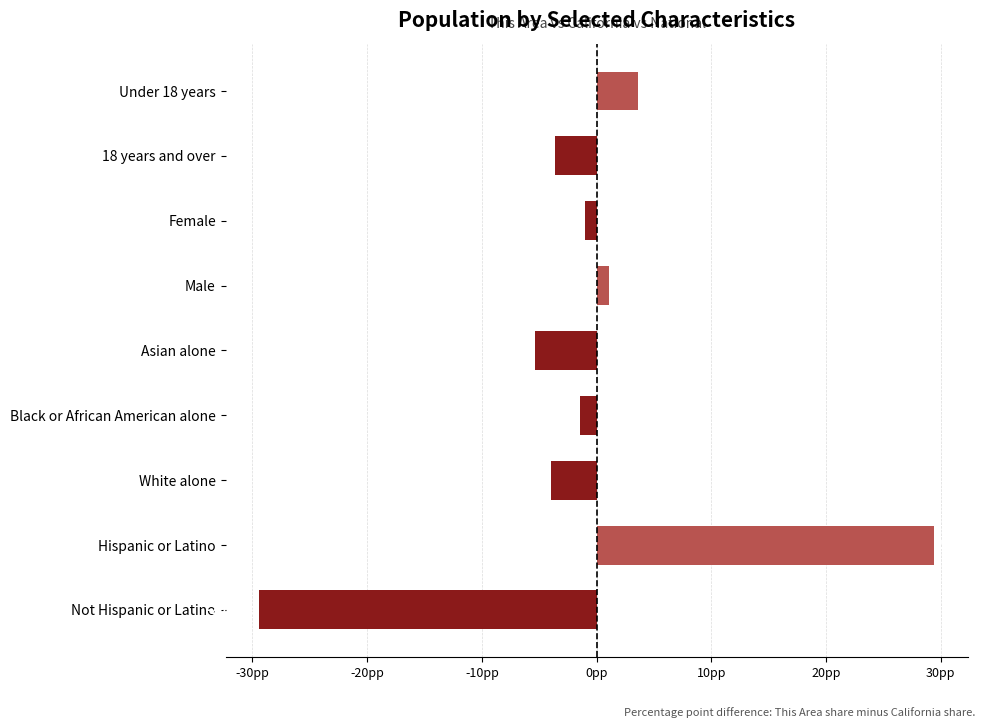

Are the bars horizontal?

Yes